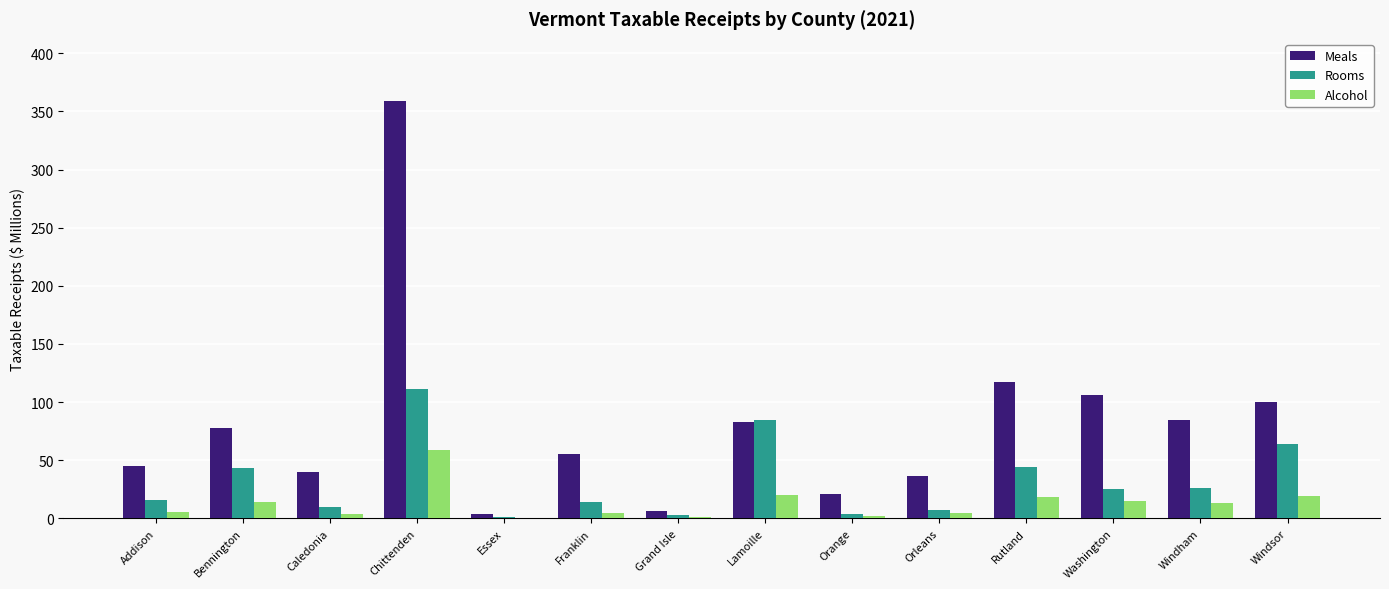

Which series changed the most between Grand Isle and Lamoille?

Rooms